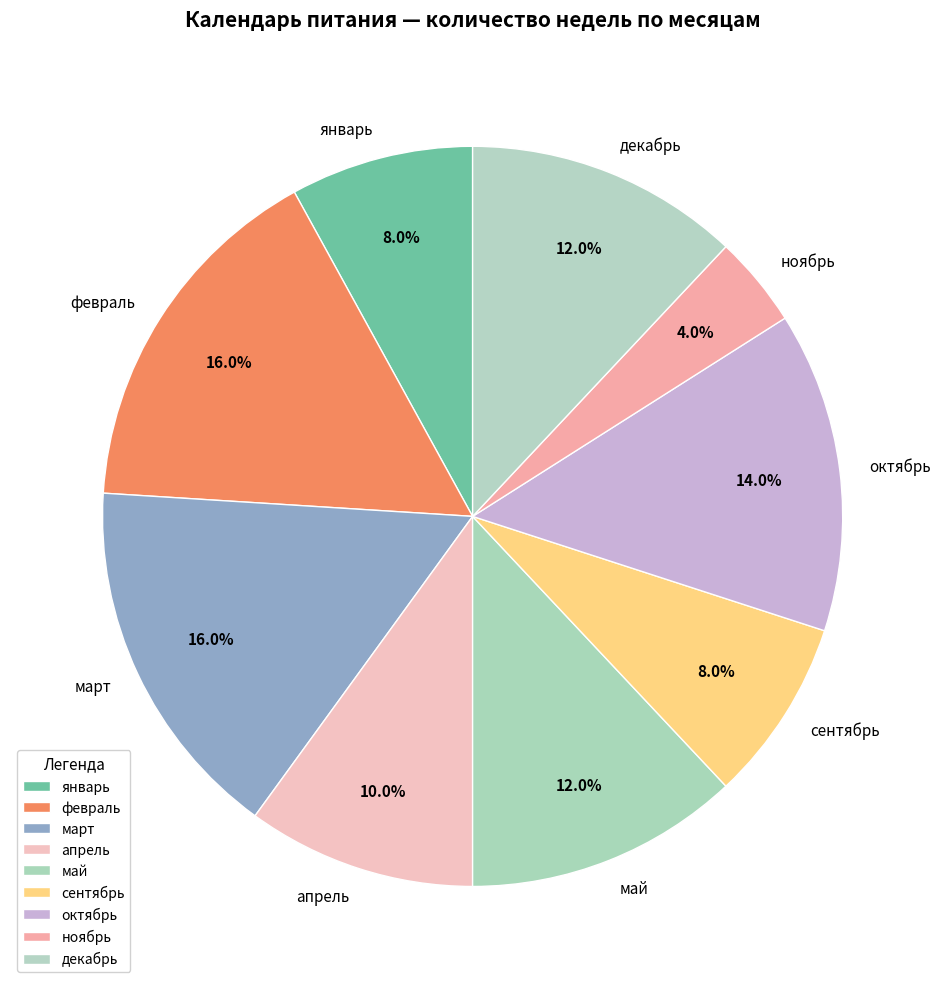

Count the number of slices in the pie.

9